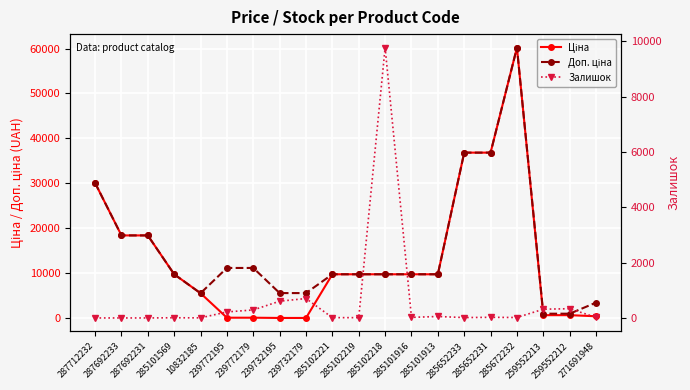

True or false: Залишок and Доп. ціна intersect in this chart.

False